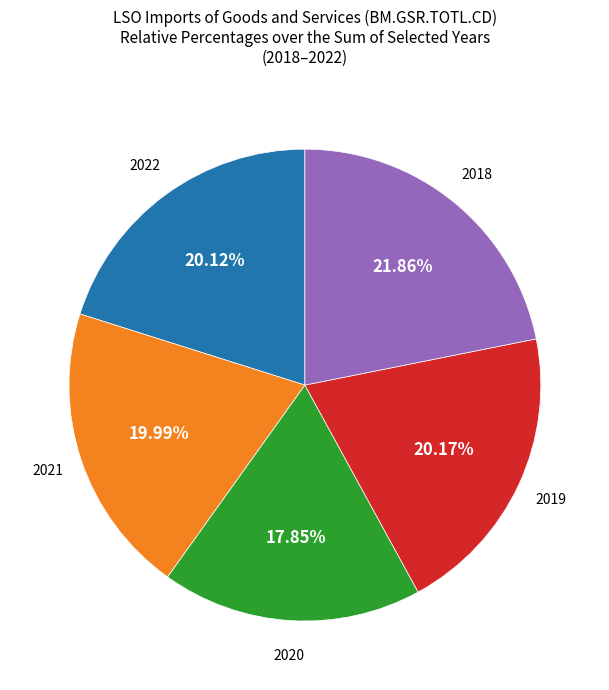

Is there any slice that represents more than half of the pie?

No